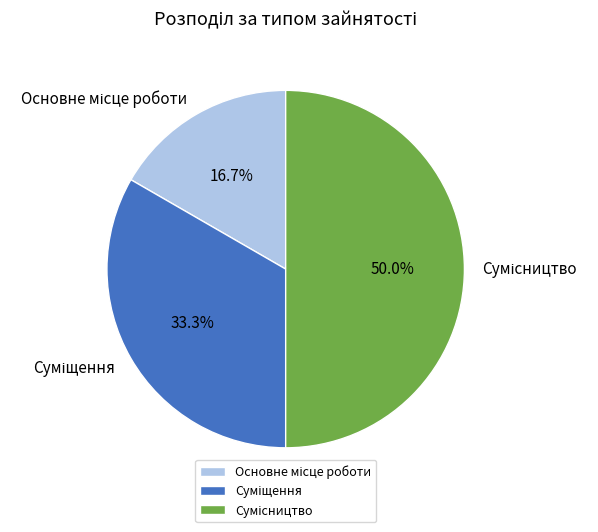

How many slices are in this pie chart?

3